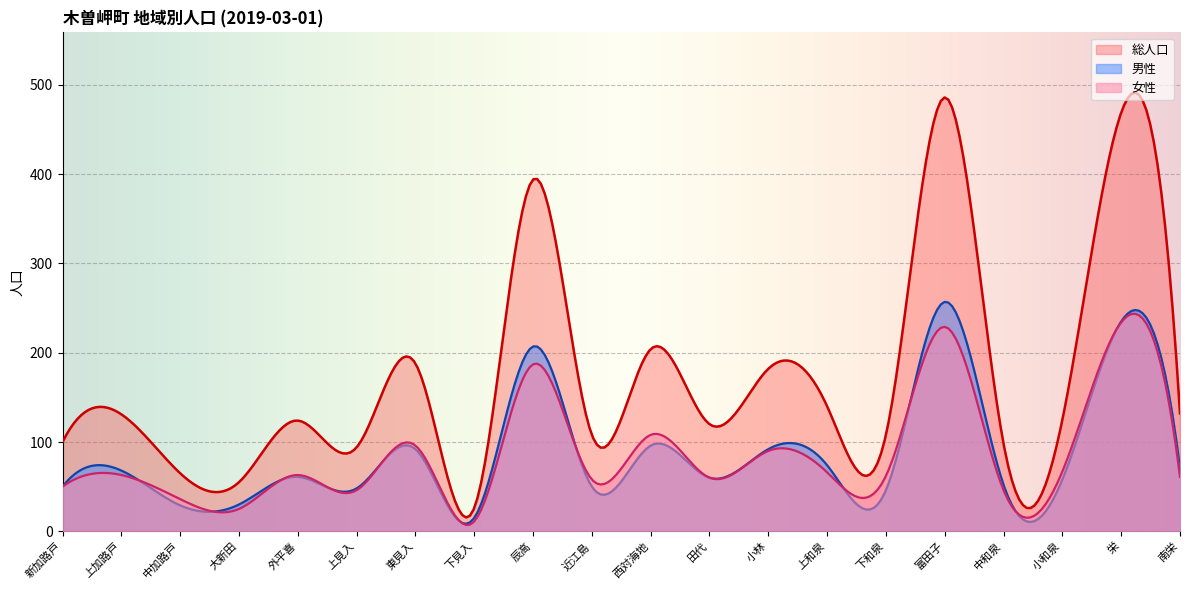

What is the sum of the 男性 values at 中和泉 and 田代?

112